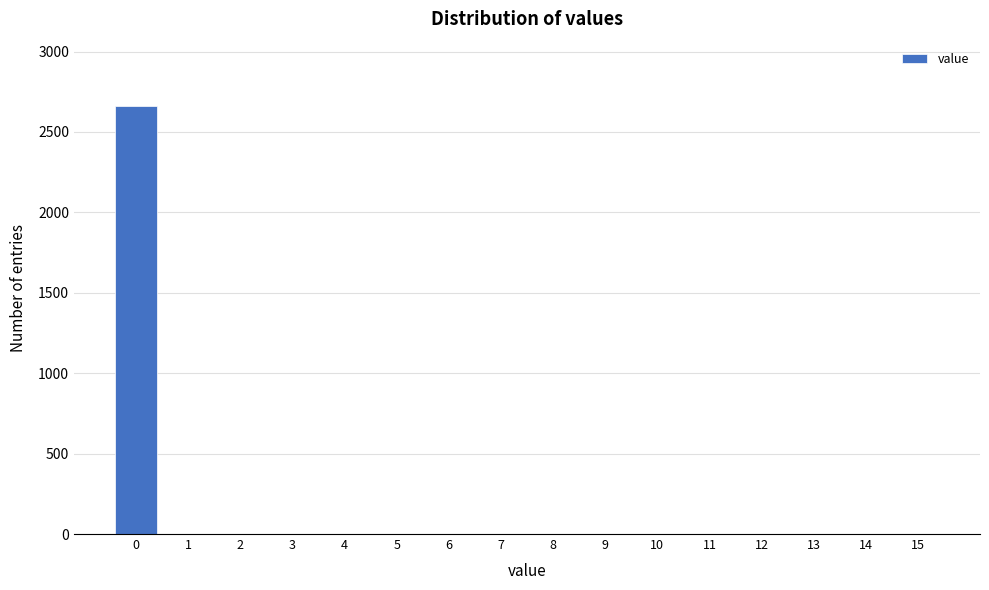

Reading left to right, list all the values displayed in this chart.

0=2662	1=0	2=0	3=0	4=0	5=0	6=0	7=0	8=0	9=0	10=0	11=0	12=0	13=0	14=0	15=0